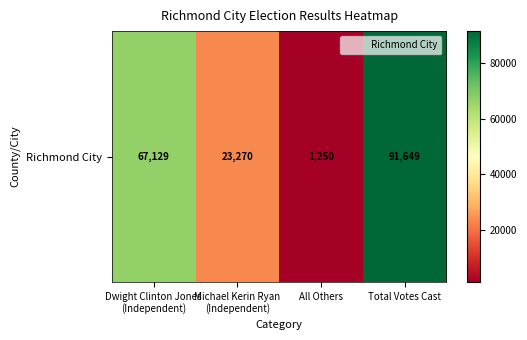

True or false: the data shows 23270 at Michael Kerin Ryan
(Independent).

True